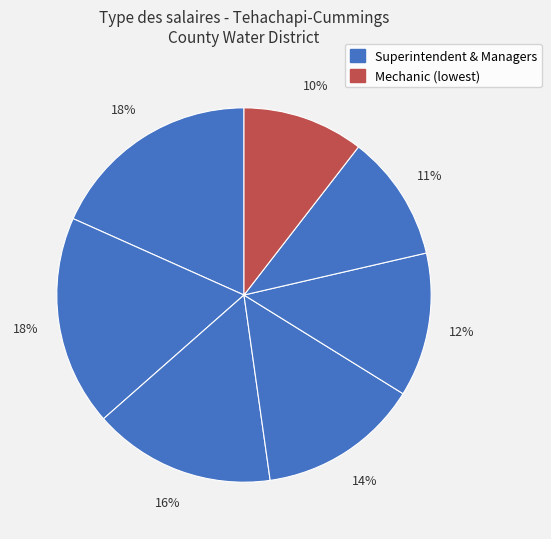

Rank the categories by value from highest to lowest.

Superintendent, Operations Manager, Controls Specialist, Mechanic (77438), Emissions Specialist, Mechanic (60731), Mechanic (58252)